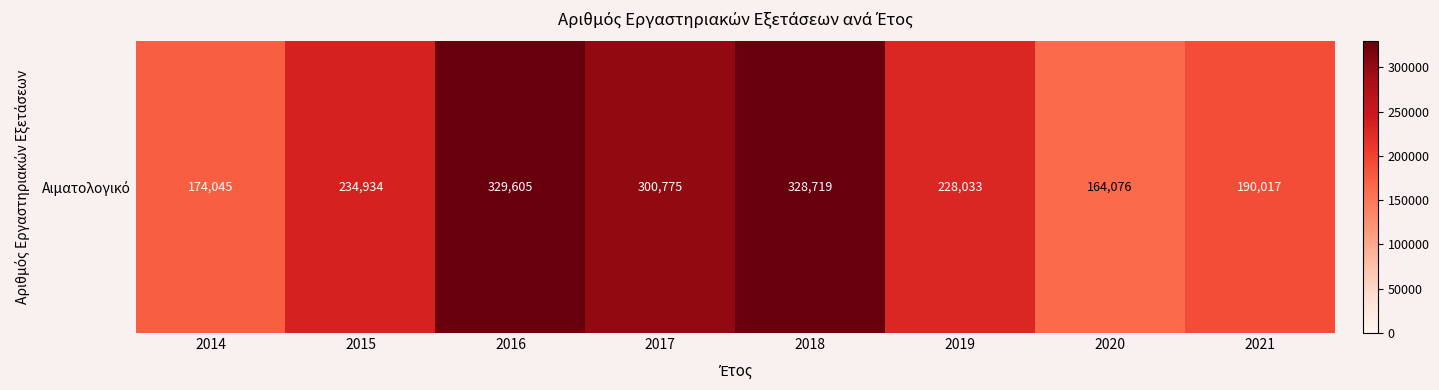

True or false: the data shows 387409 at 2015.

False